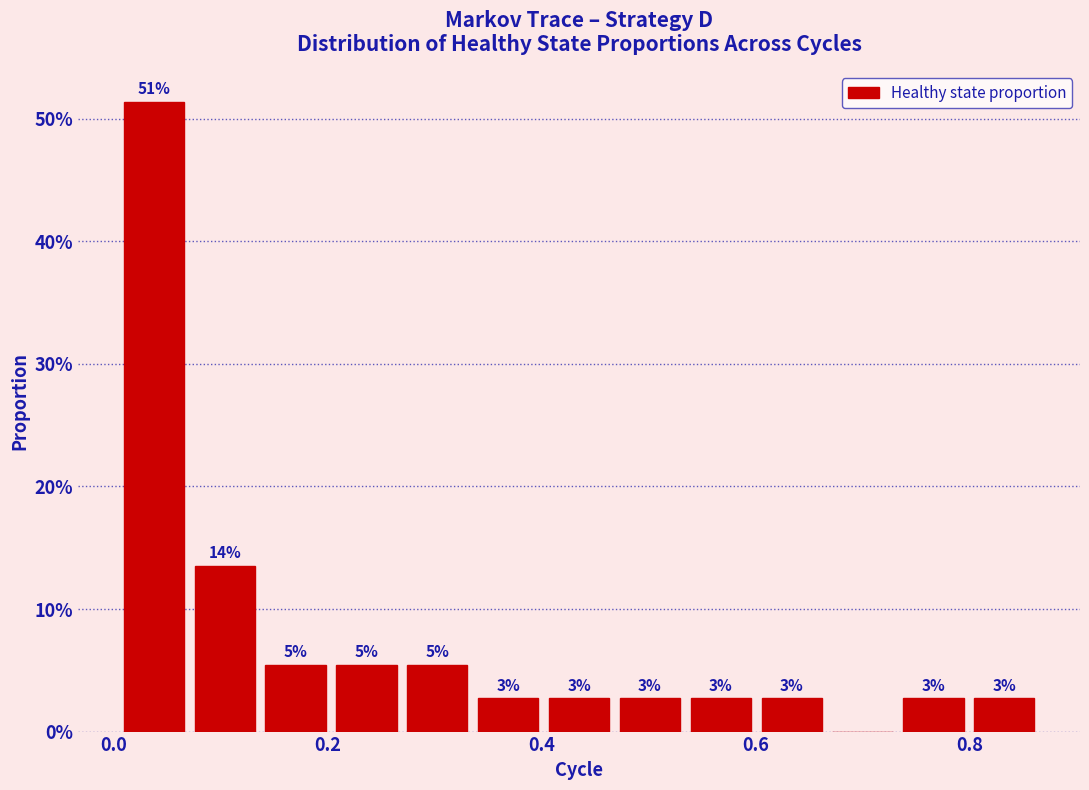

Read against the x-axis, roughly where is the centre of the tallest bar?

0.04